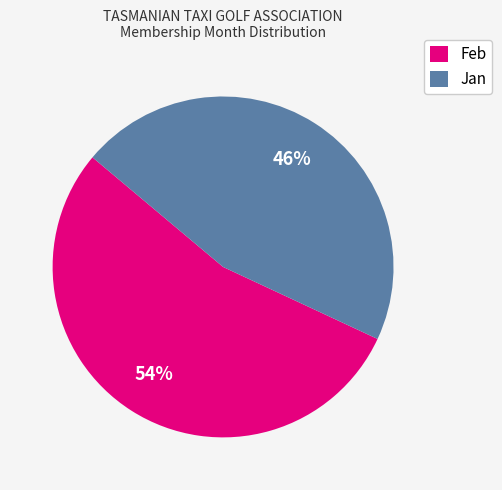

What is the majority slice?

Feb